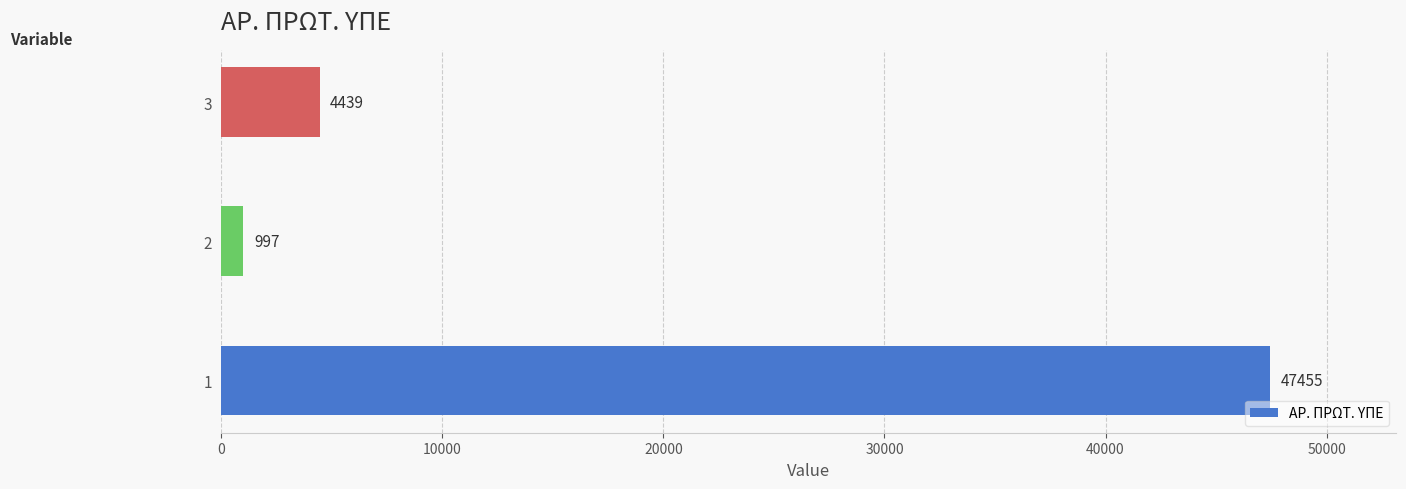

Read the value at 3.

4439